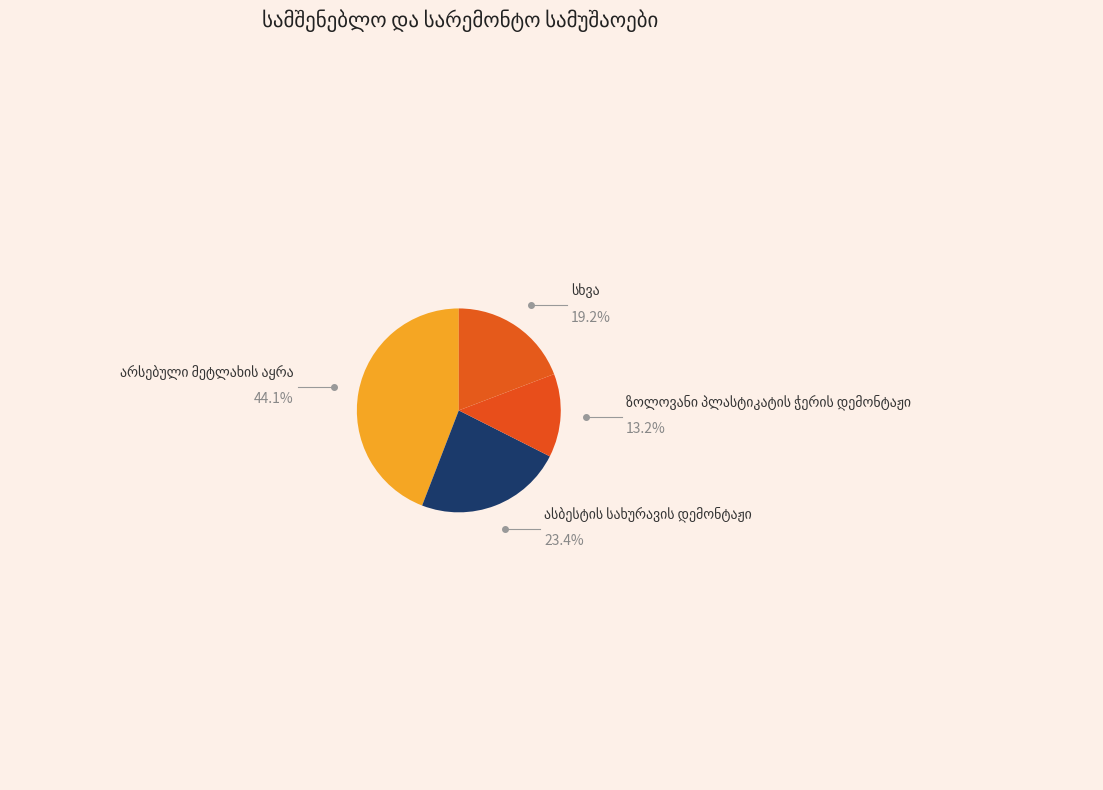

How many segments does this pie chart have?

4